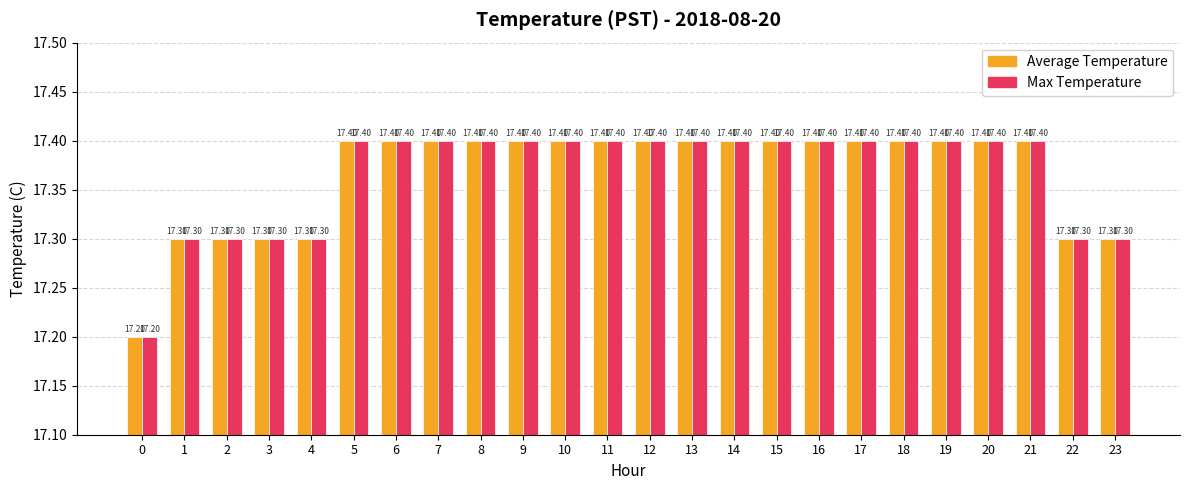

Reading left to right, transcribe all the data shown in this chart.

Average Temperature: 0=17.2	1=17.3	2=17.3	3=17.3	4=17.3	5=17.4	6=17.4	7=17.4	8=17.4	9=17.4	10=17.4	11=17.4	12=17.4	13=17.4	14=17.4	15=17.4	16=17.4	17=17.4	18=17.4	19=17.4	20=17.4	21=17.4	22=17.3	23=17.3
Max Temperature: 0=17.2	1=17.3	2=17.3	3=17.3	4=17.3	5=17.4	6=17.4	7=17.4	8=17.4	9=17.4	10=17.4	11=17.4	12=17.4	13=17.4	14=17.4	15=17.4	16=17.4	17=17.4	18=17.4	19=17.4	20=17.4	21=17.4	22=17.3	23=17.3